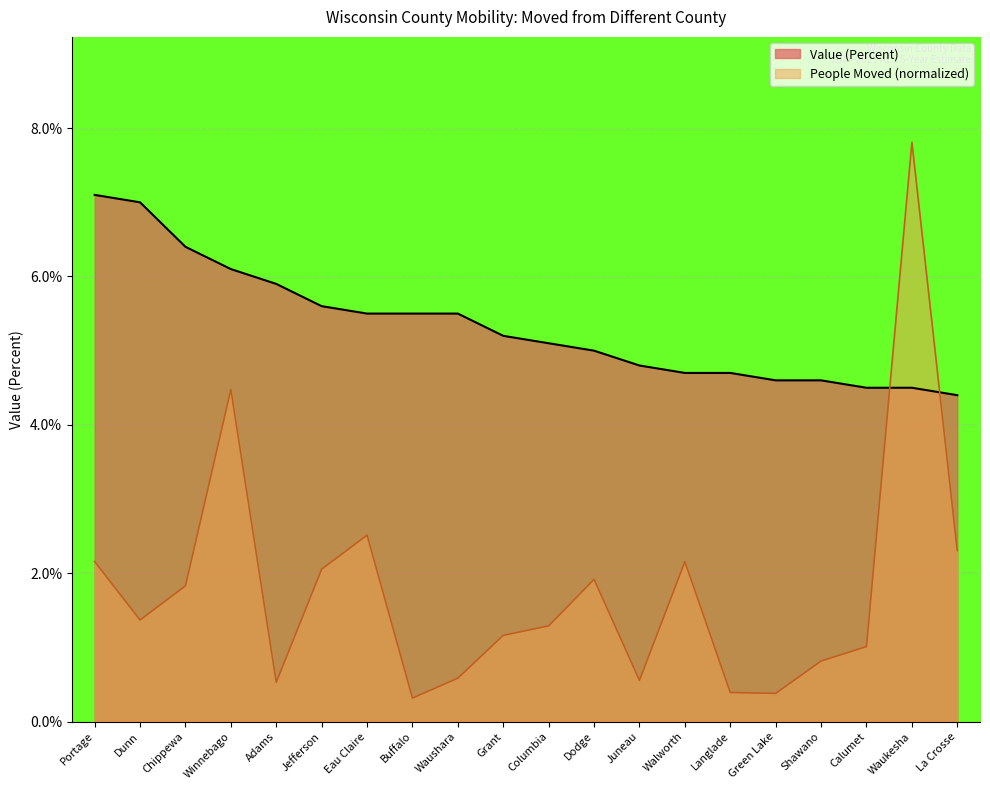

Where does the People (Moved) series first go above 1?

Portage